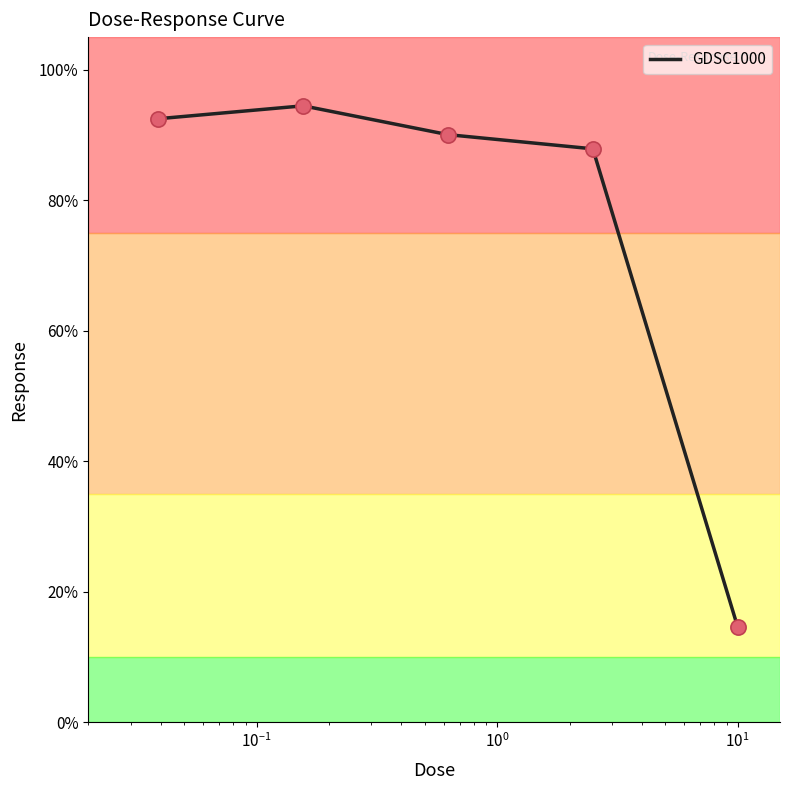

What is the difference between the maximum and minimum values?

79.8